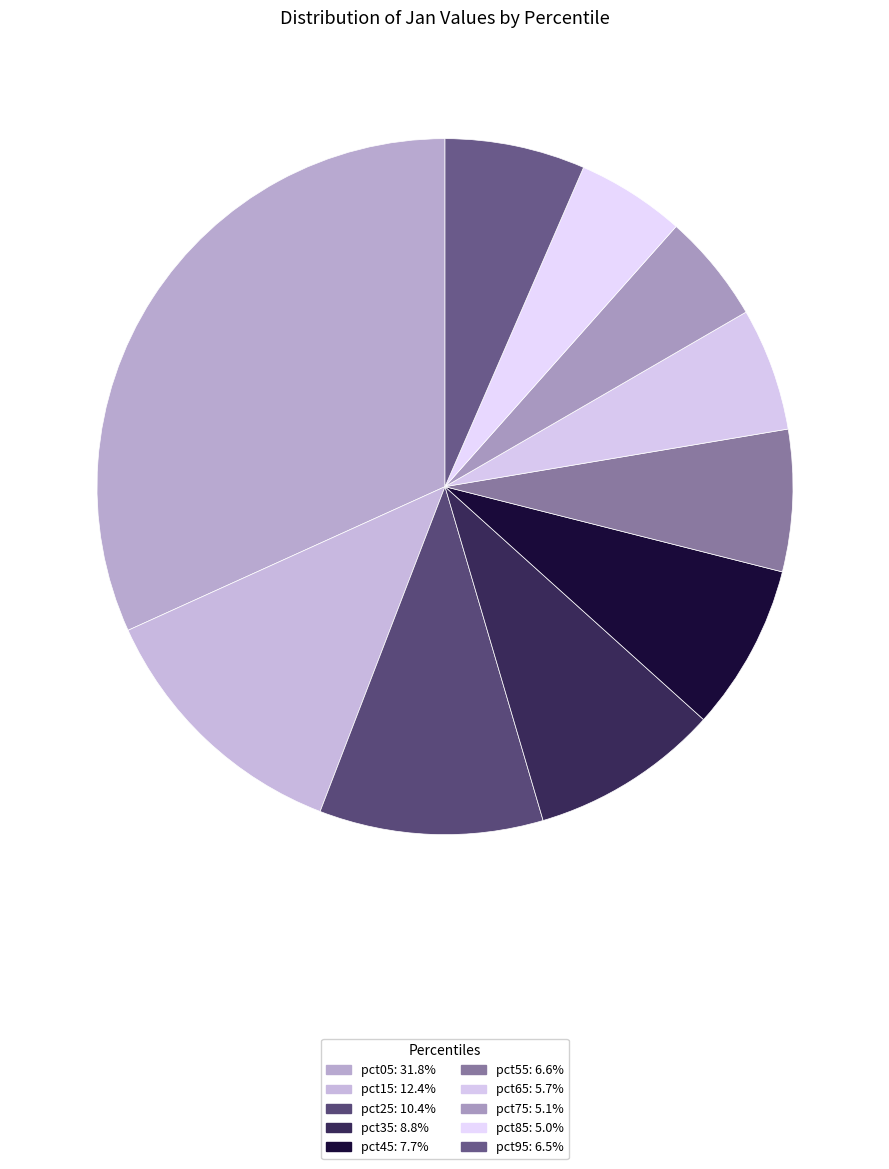

Is the sum of pct95 and pct25 greater than half?

No